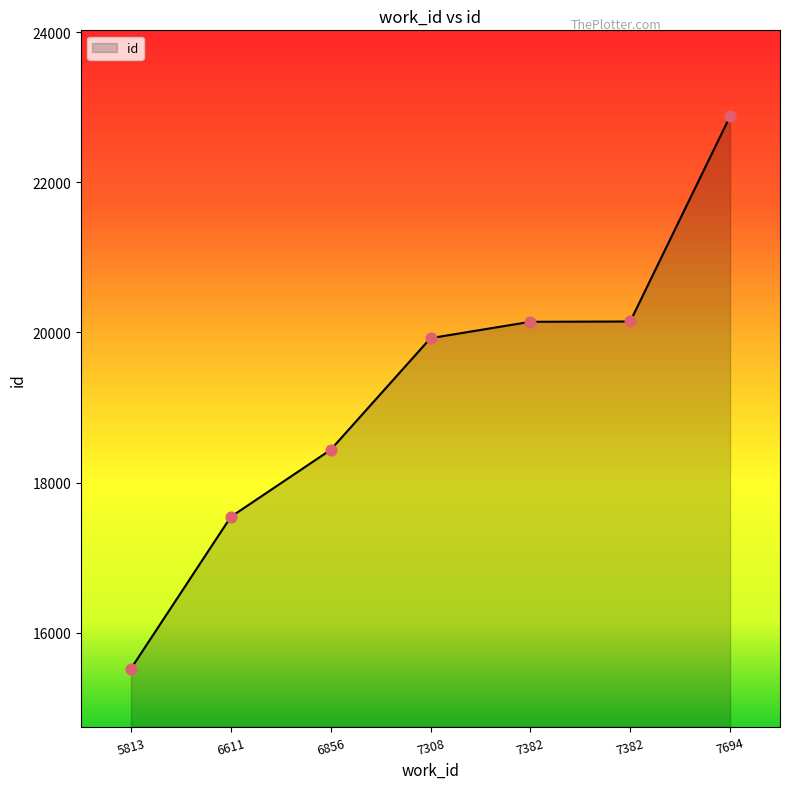

What is the change in value from 7308 to 7382?

+218